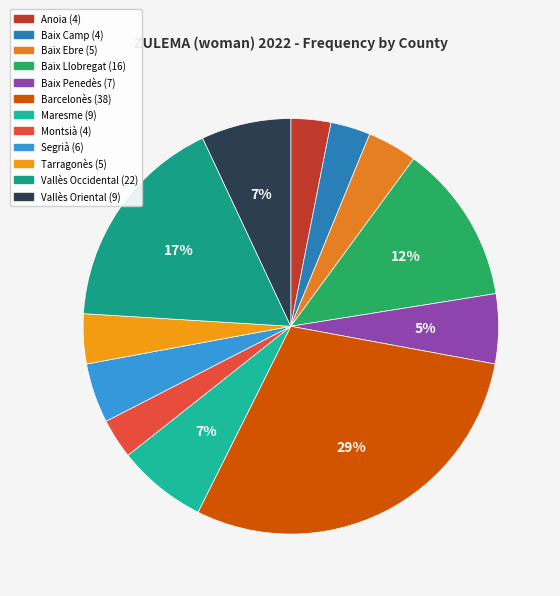

True or false: Baix Camp accounts for 3% of the total.

True